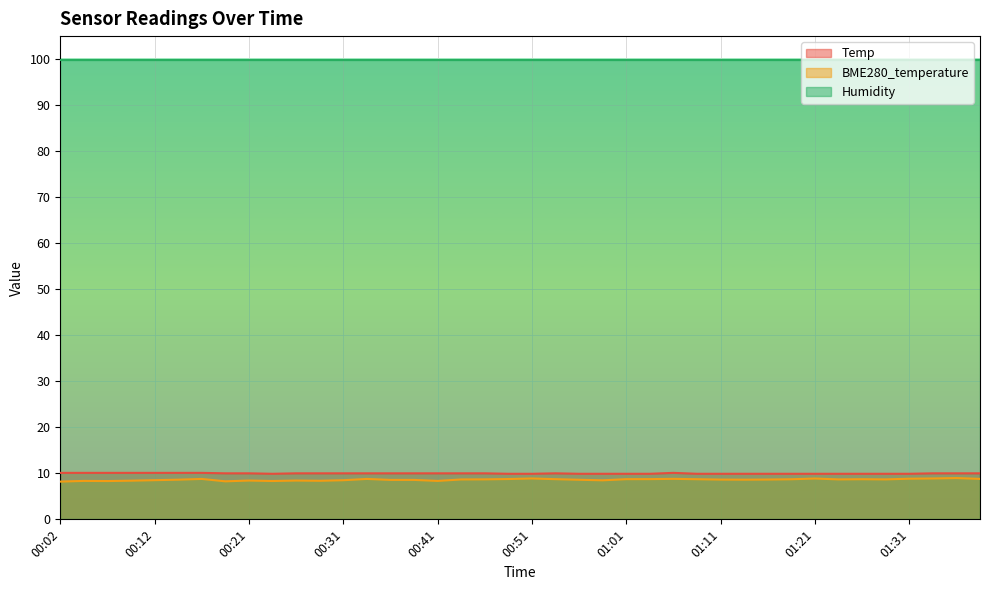

How many lines are shown in the chart?

3